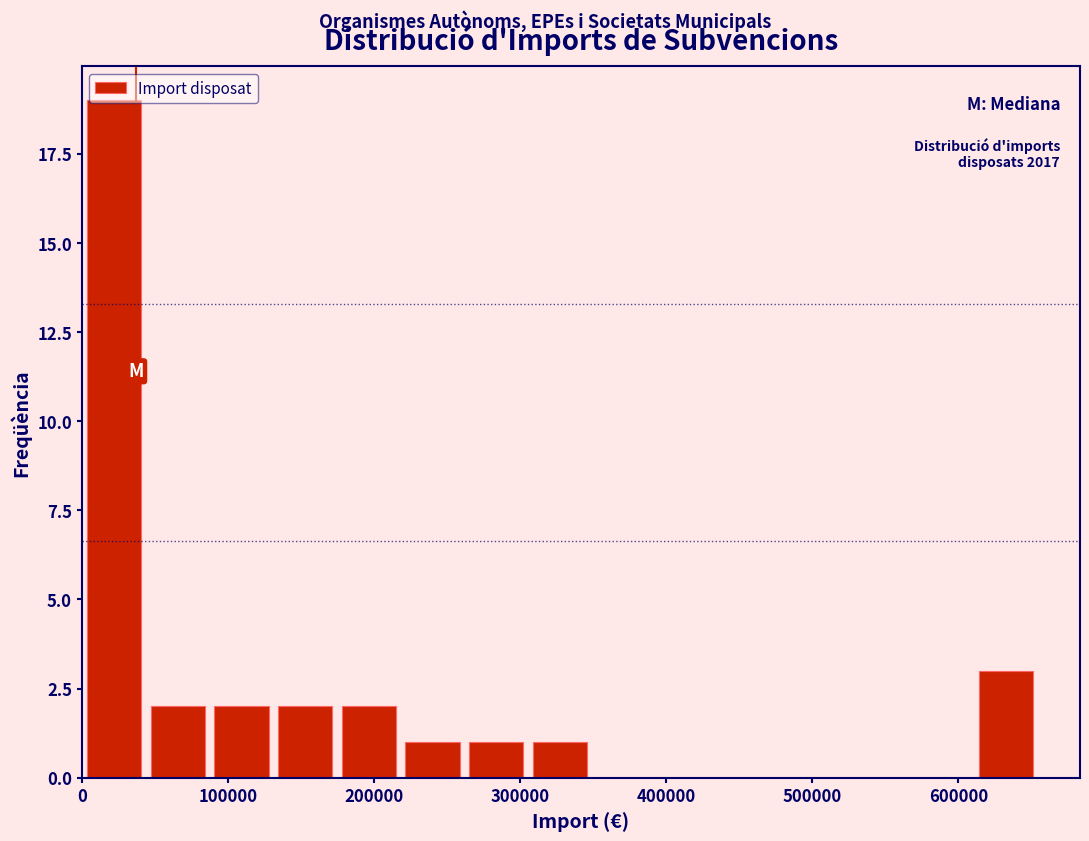

Which range on the x-axis has the tallest bar?

0 to 40000